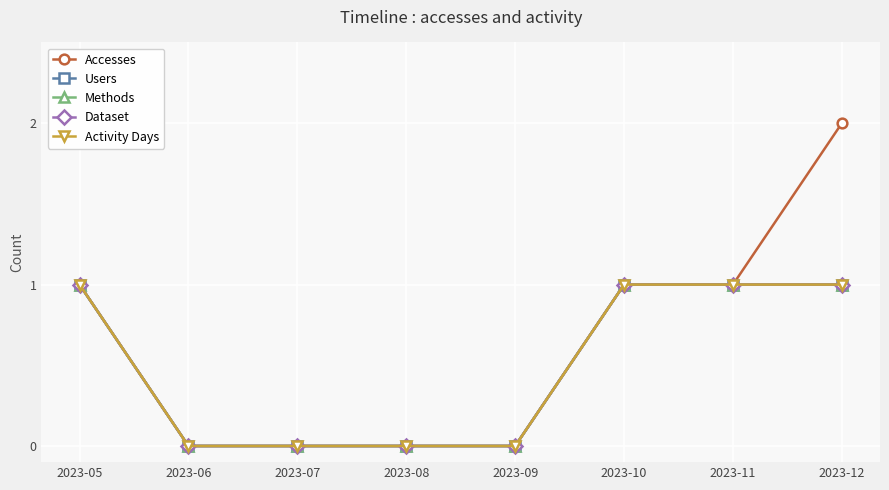

Does the chart have visible grid lines?

Yes